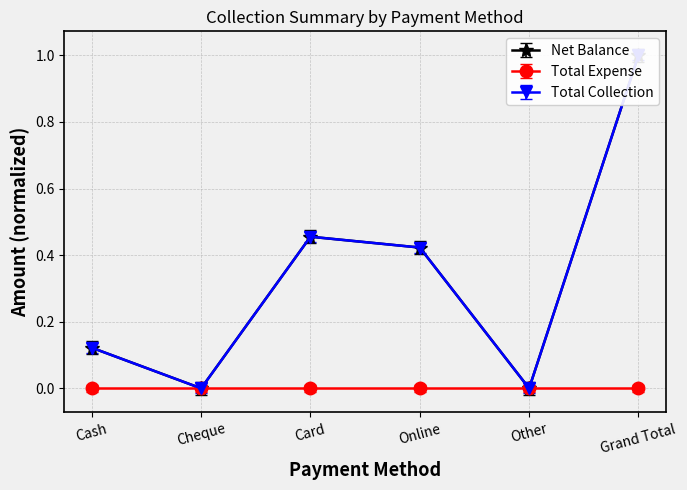

Which label corresponds to the smallest value in the chart?

Cheque